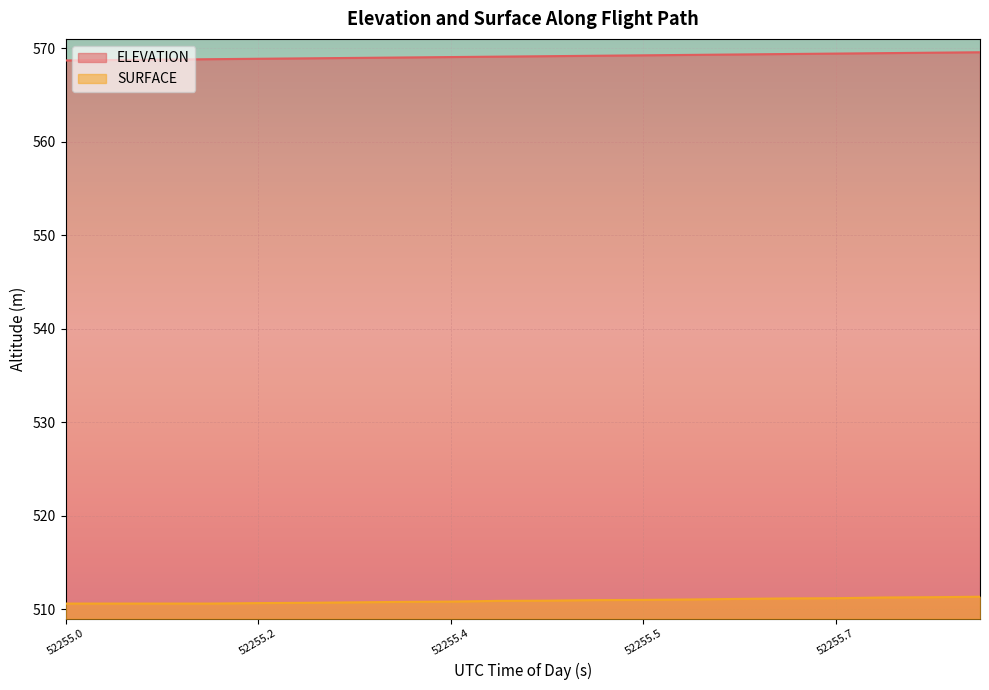

How many lines are shown in the chart?

2